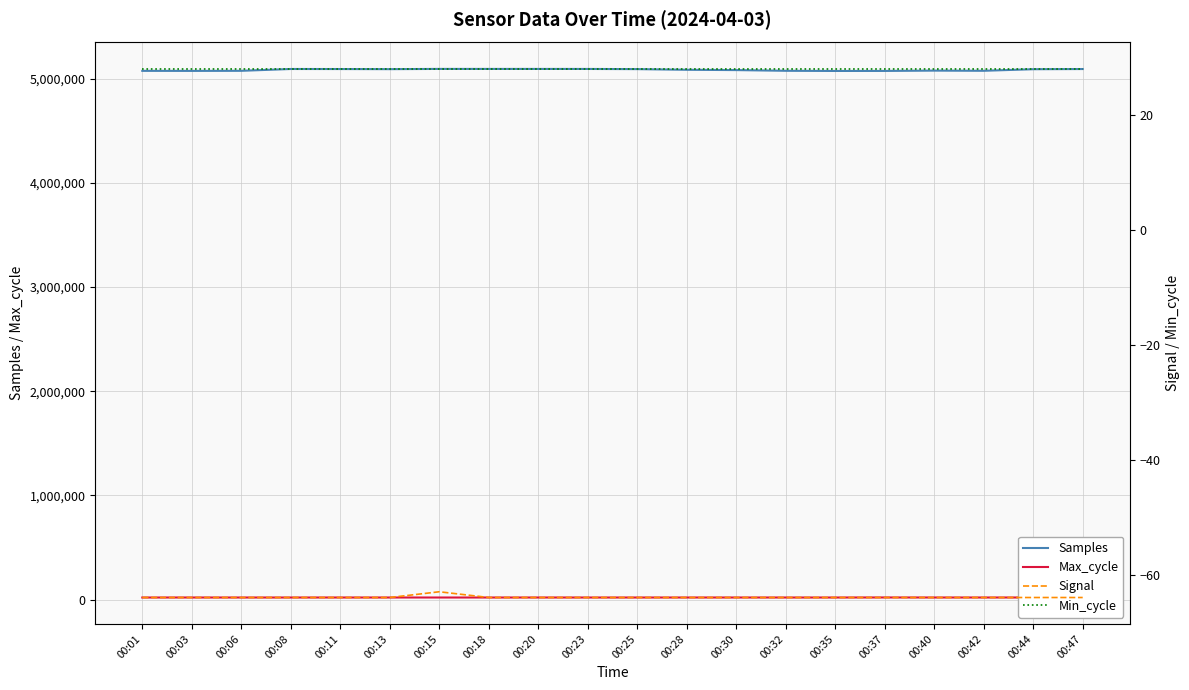

True or false: Min_cycle has a value of 43 at 00:18.

False